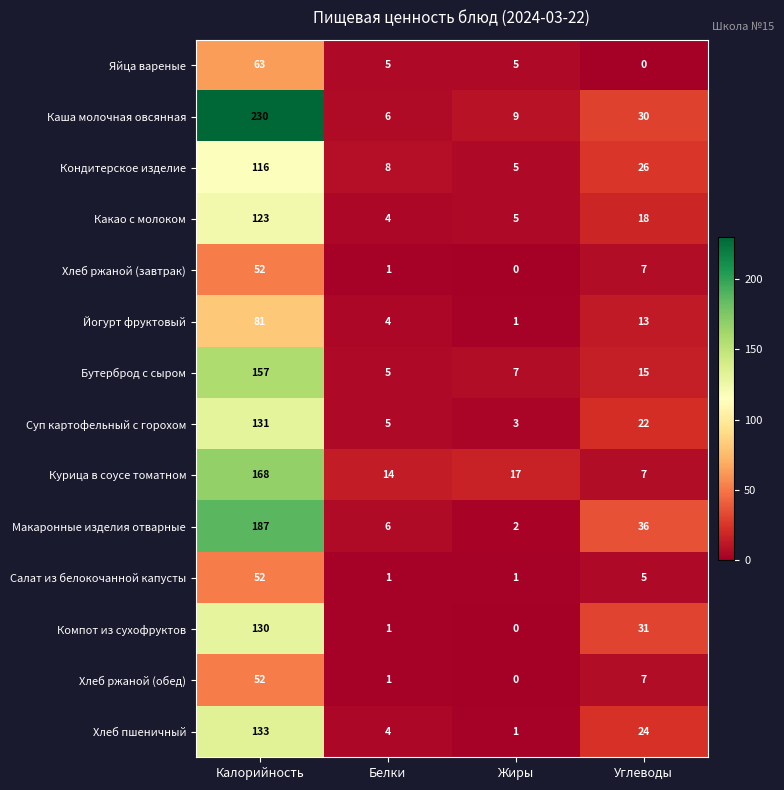

Is it true that Суп картофельный с горохом equals 7 at Белки?

False